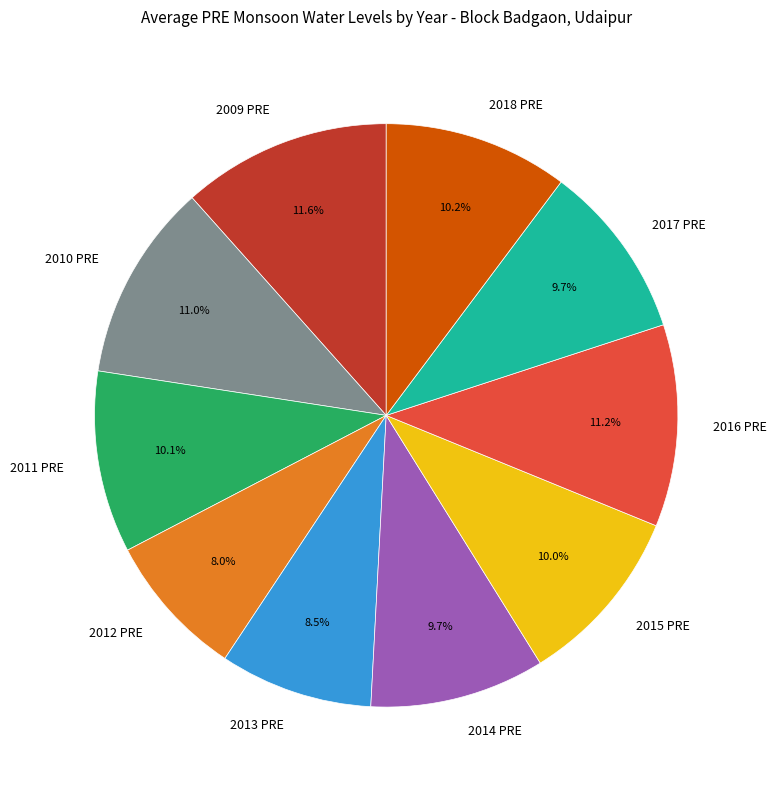

The 2017 PRE slice represents 10% of the pie. True or false?

True